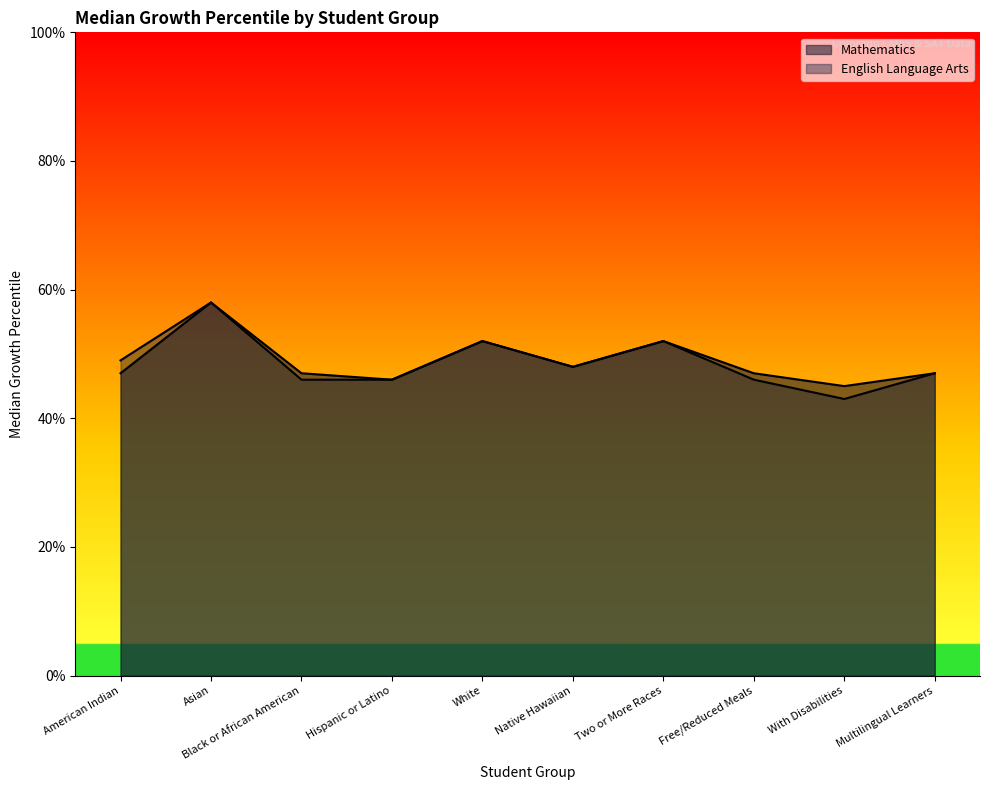

Does the chart display data point markers on the line(s)?

No